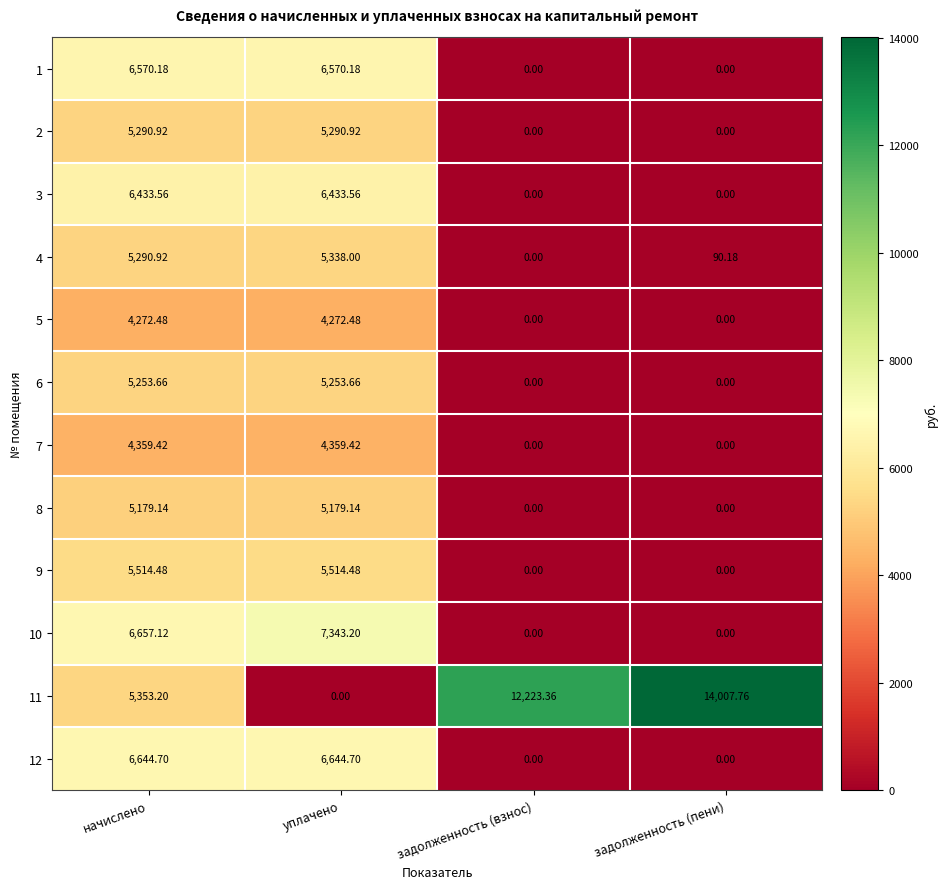

At which category is the sum across all series the highest?

начислено